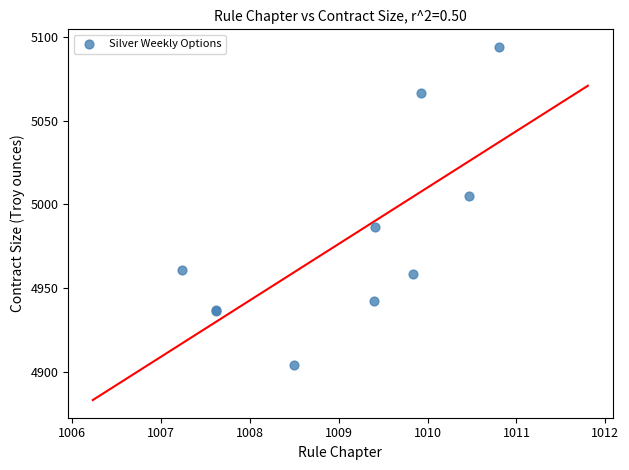

What Y value in the scatter plot is closest to 4999?

5005.0